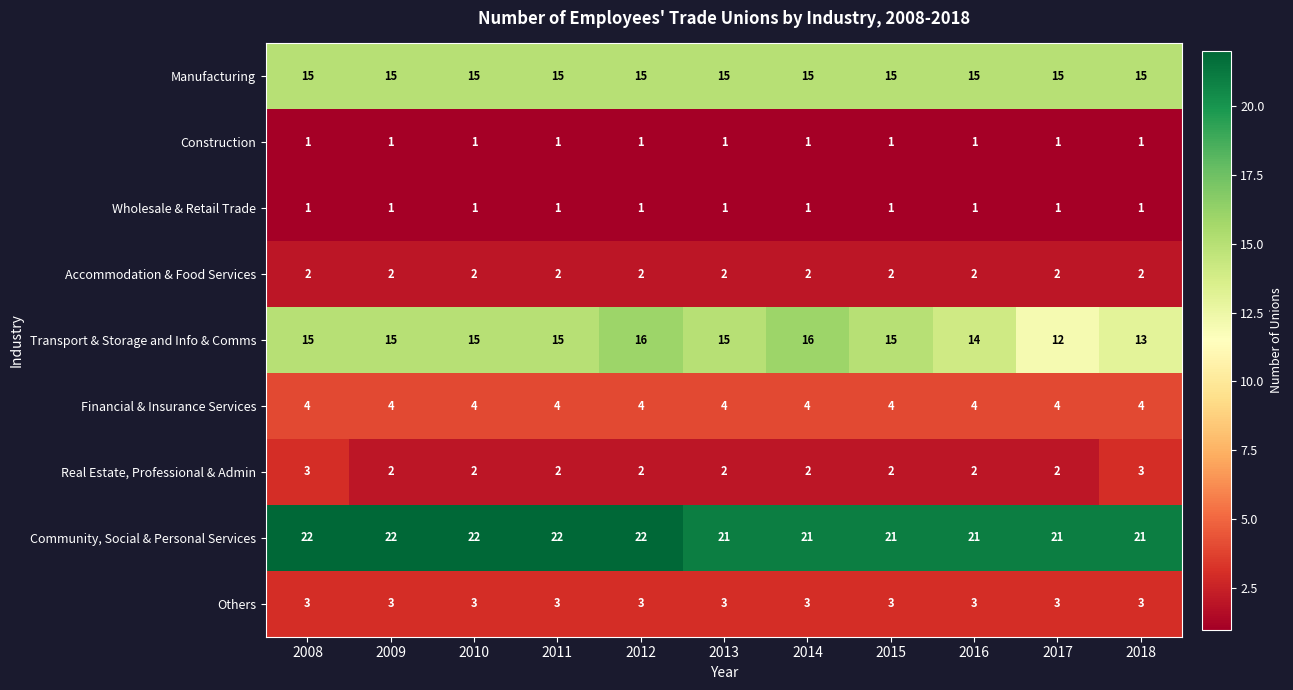

Where is Transport & Storage and Info & Comms nearest to the value 14?

2016